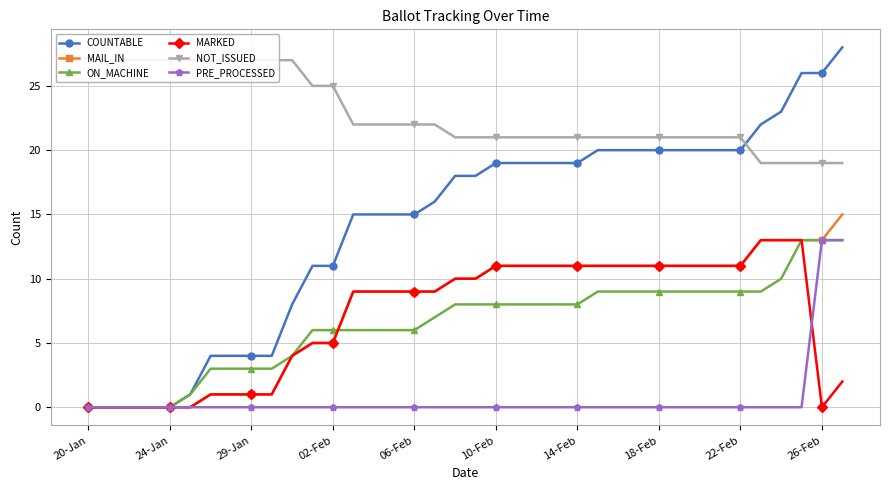

What is the total value across all series at 13?

61